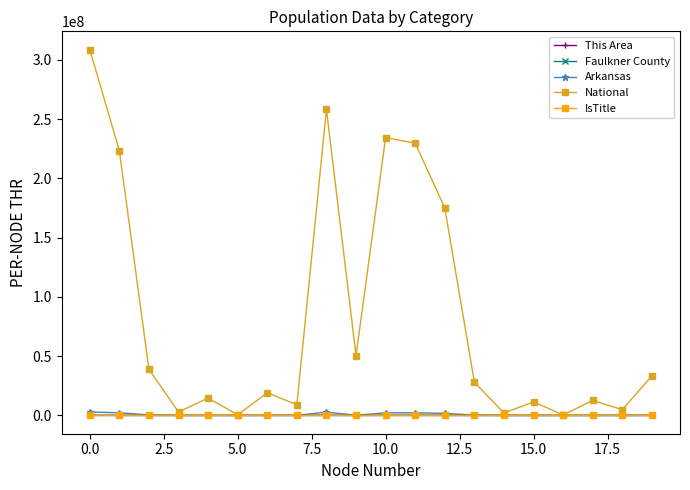

What is the maximum value shown in the chart?

308745538